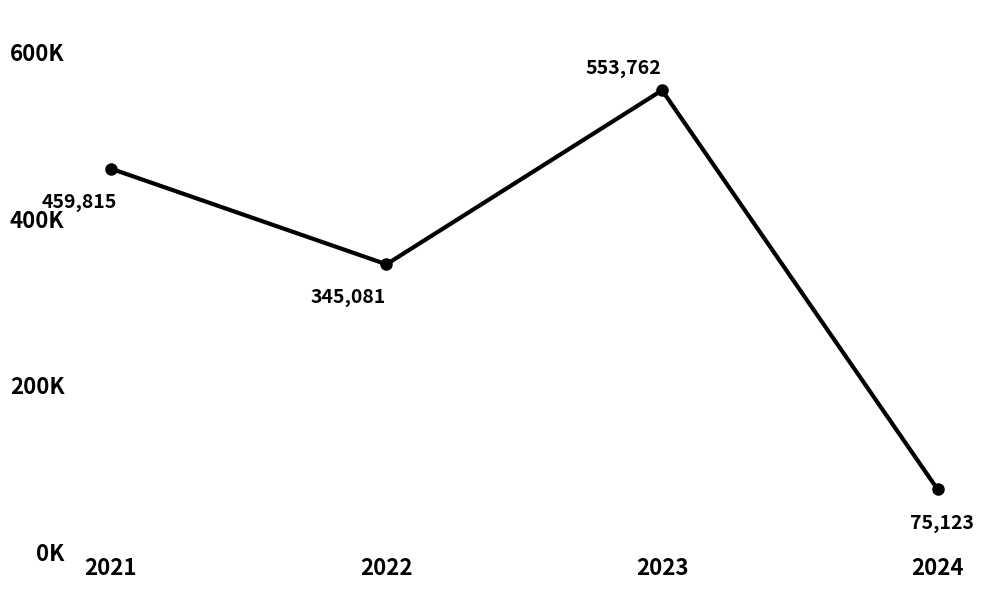

The chart shows a value of 161494 at 2022. True or false?

False